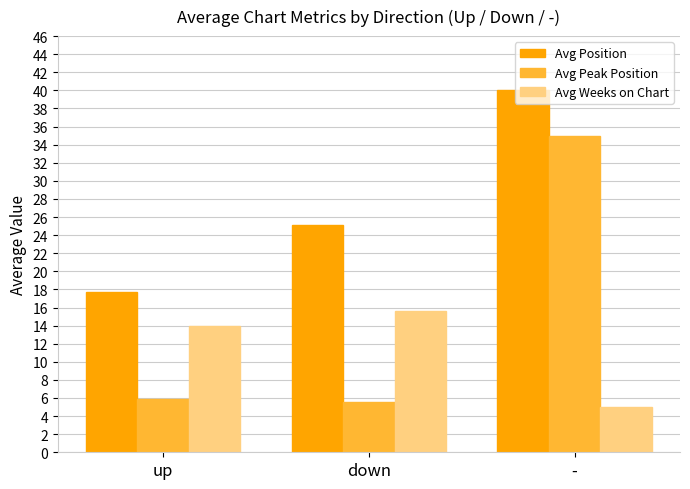

What is the minimum value for Avg Peak Position?

5.6